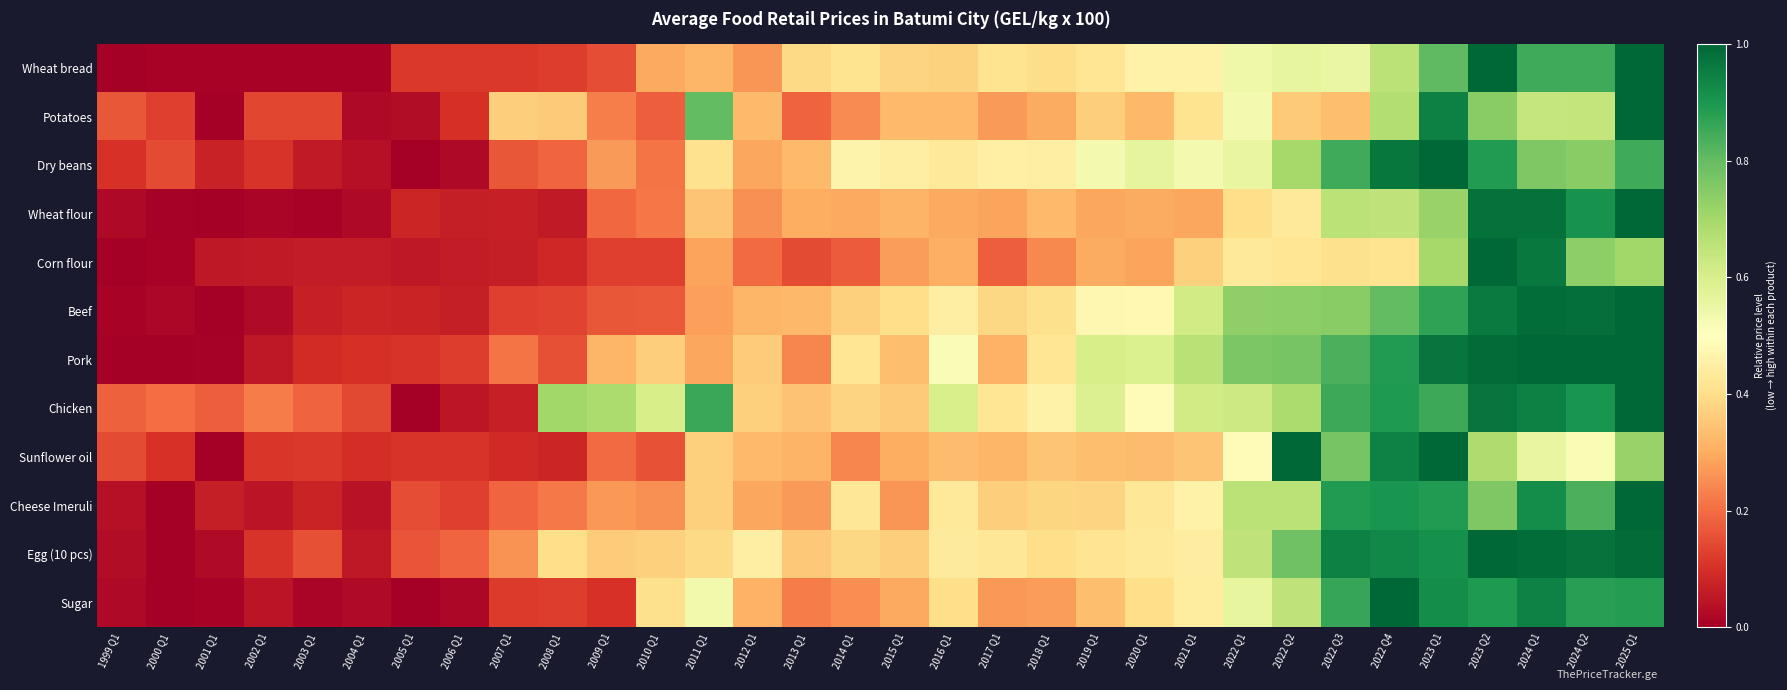

Count the number of categories in the chart.

32